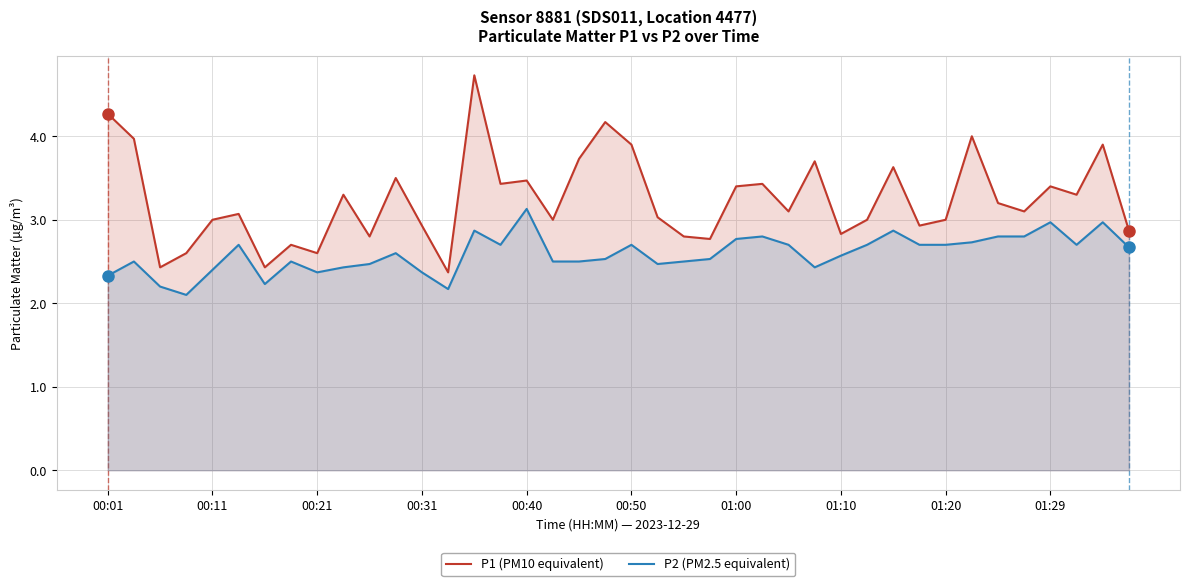

Which series has the largest range (max minus min)?

P1 (PM10 equivalent)